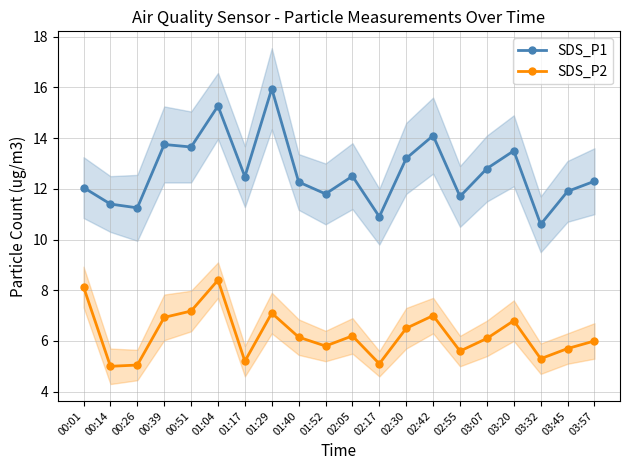

What is the label of the 14th point from the left?

02:42